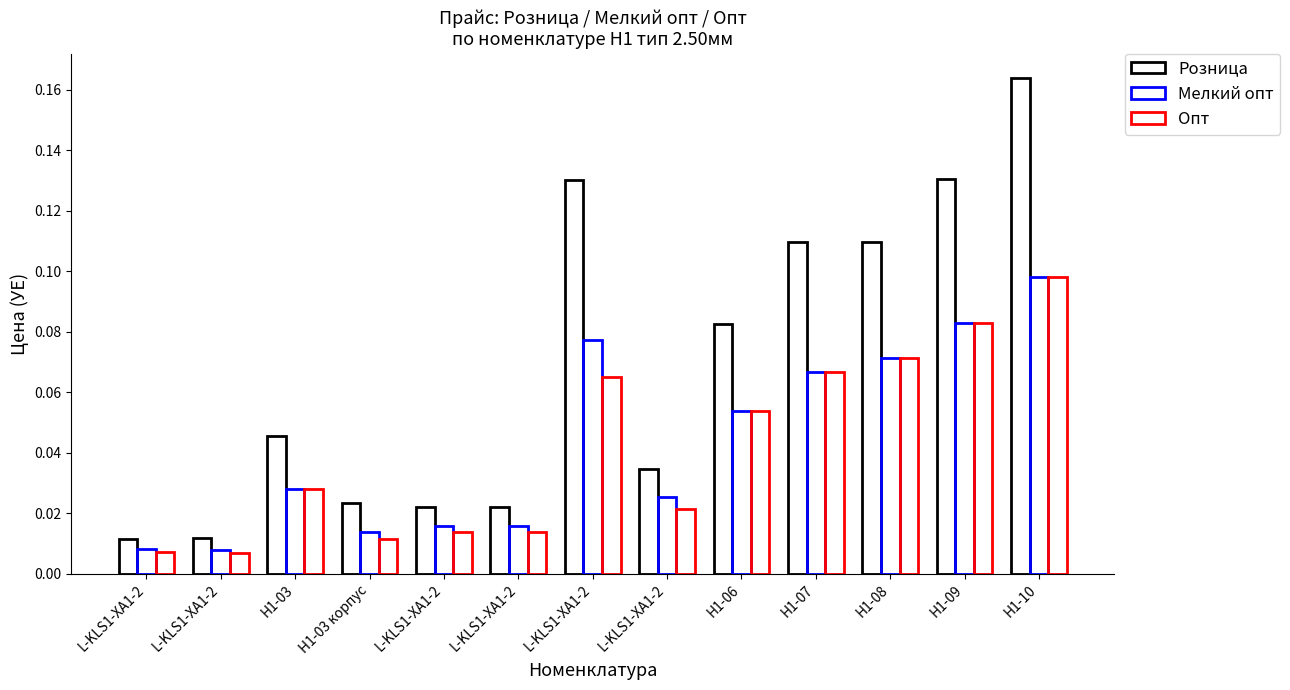

What is the highest value of the Опт series?

0.1